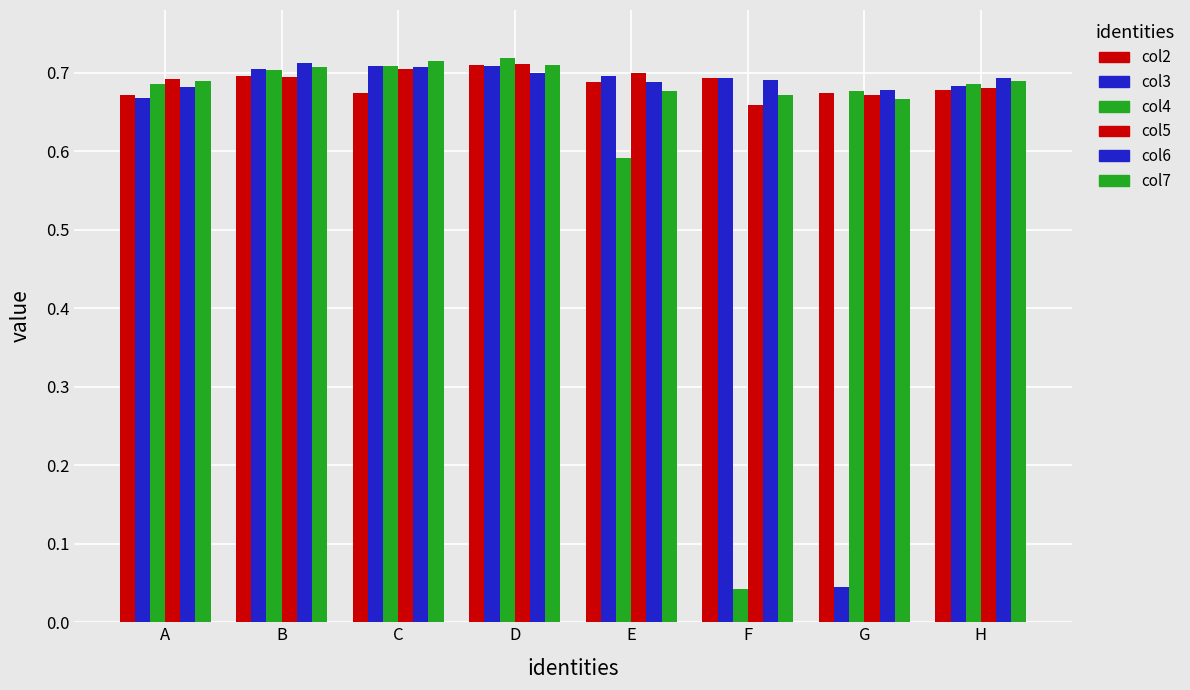

The value of col6 at G is 0.7. True or false?

True